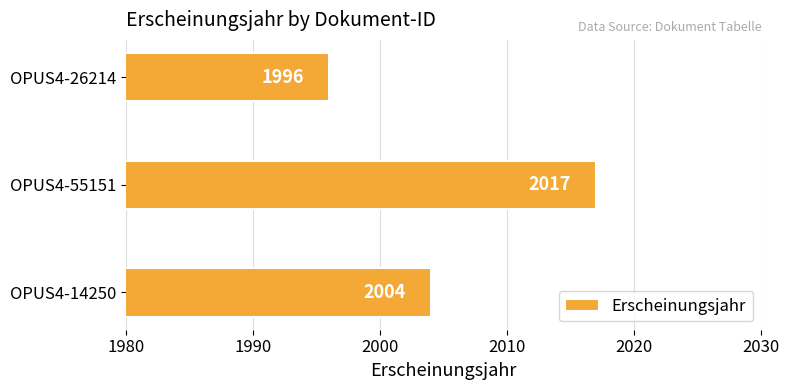

What is the maximum value shown in the chart?

2017